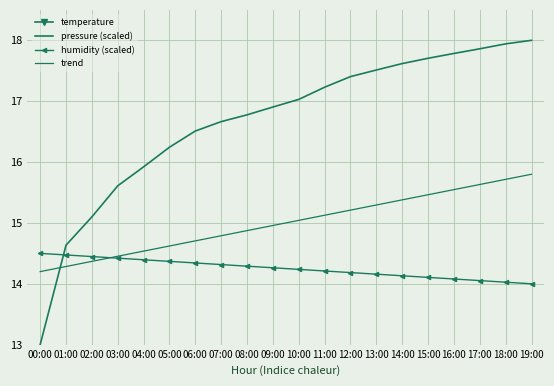

Reading left to right, what are all the values shown in this chart?

temperature: 8.8	8.3	7.4	6.8	6.2	5.7	5.3	5.0	4.8	4.7	4.9	5.5	6.8	8.2	9.5	10.8	11.5	11.2	10.5	9.8
pressure (scaled): 13.0	14.6	15.1	15.6	15.9	16.2	16.5	16.7	16.8	16.9	17.0	17.2	17.4	17.5	17.6	17.7	17.8	17.9	17.9	18.0
humidity (scaled): 14.5	14.5	14.4	14.4	14.4	14.4	14.3	14.3	14.3	14.3	14.2	14.2	14.2	14.2	14.1	14.1	14.1	14.1	14.0	14.0
trend: 14.2	14.3	14.4	14.5	14.5	14.6	14.7	14.8	14.9	15.0	15.0	15.1	15.2	15.3	15.4	15.5	15.5	15.6	15.7	15.8